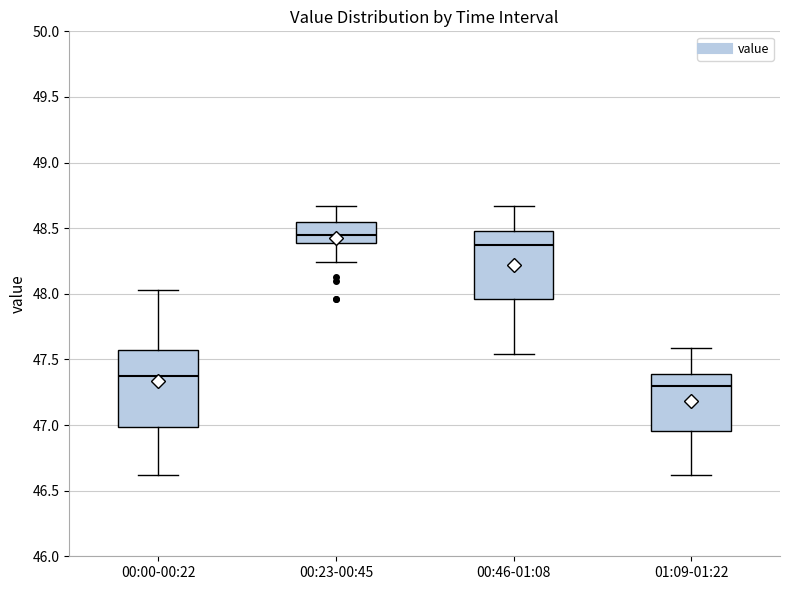

Reading left to right, read every box against the y-axis: the position of its median line, the range the box covers, and the ends of its whiskers. The values are not printed on the chart, so give them approximately, as read against the axis.

00:00-00:22: median 47.35, box 47.00 to 47.60, whiskers 46.60 to 48.05
00:23-00:45: median 48.45, box 48.40 to 48.55, whiskers 48.25 to 48.65
00:46-01:08: median 48.35, box 47.95 to 48.50, whiskers 47.55 to 48.65
01:09-01:22: median 47.30, box 46.95 to 47.40, whiskers 46.60 to 47.60